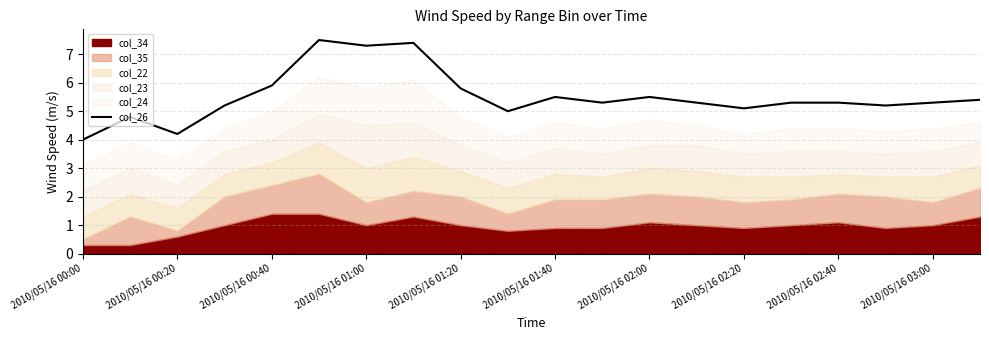

What is the minimum value for col_26?

4.0